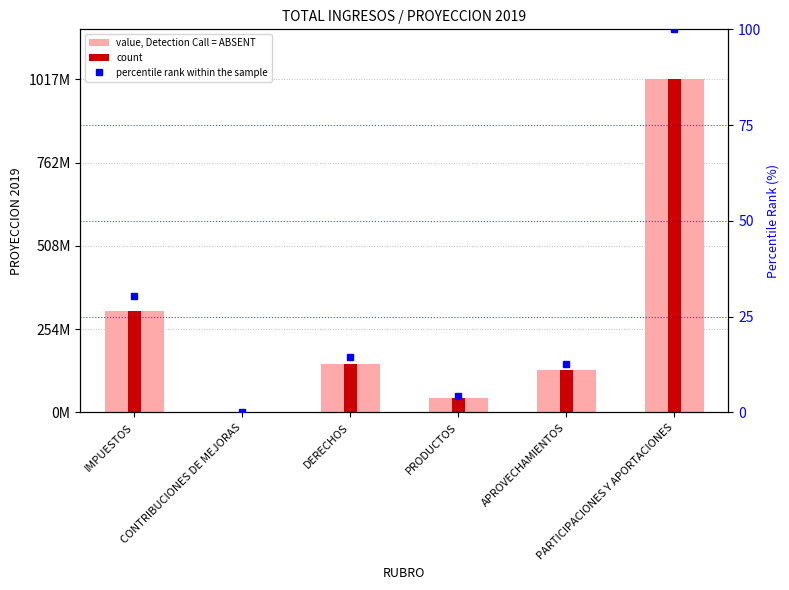

Is it true that percentile rank within the sample equals 1.0 at PRODUCTOS?

False